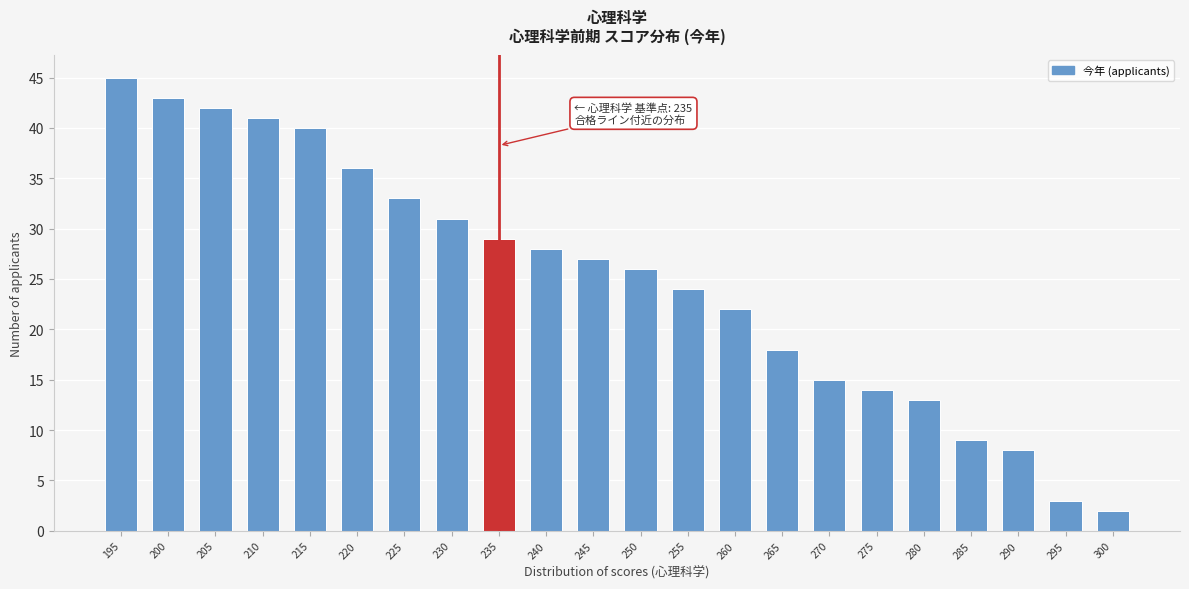

Reading left to right, what are all the values shown in this chart?

45	43	42	41	40	36	33	31	29	28	27	26	24	22	18	15	14	13	9	8	3	2